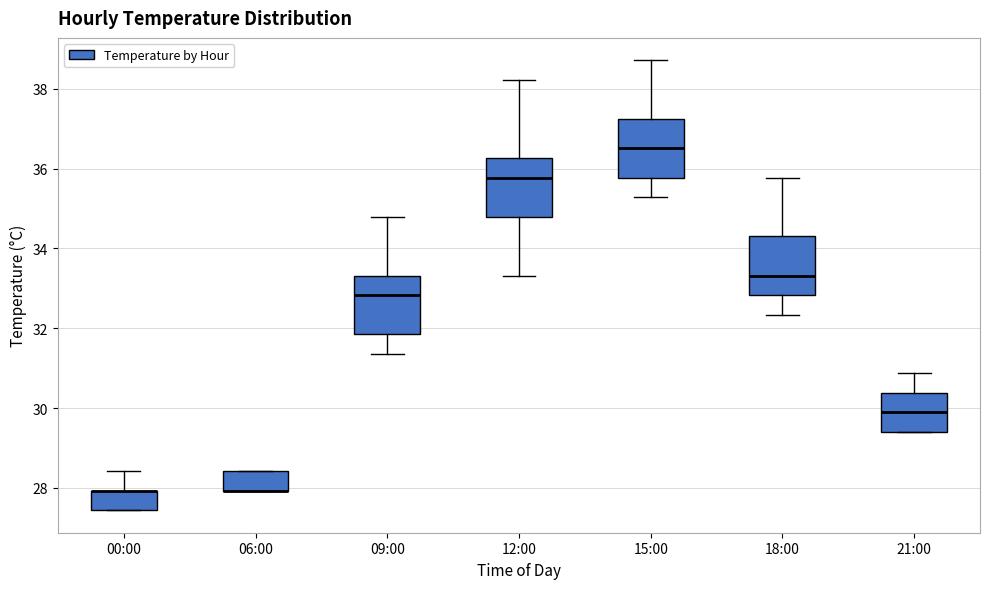

Where is the lower edge of the box for 00:00 on the y-axis? The values are not printed on the chart, so give them approximately, as read against the axis.

27.4